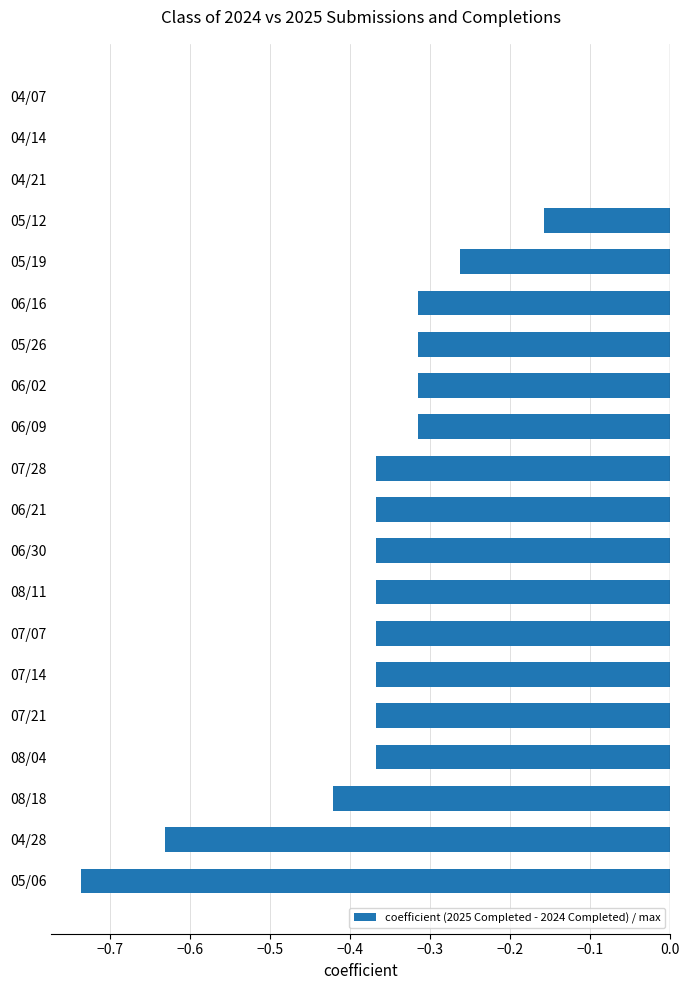

What is the sum of the values at 05/06 and 05/19?

-1.0